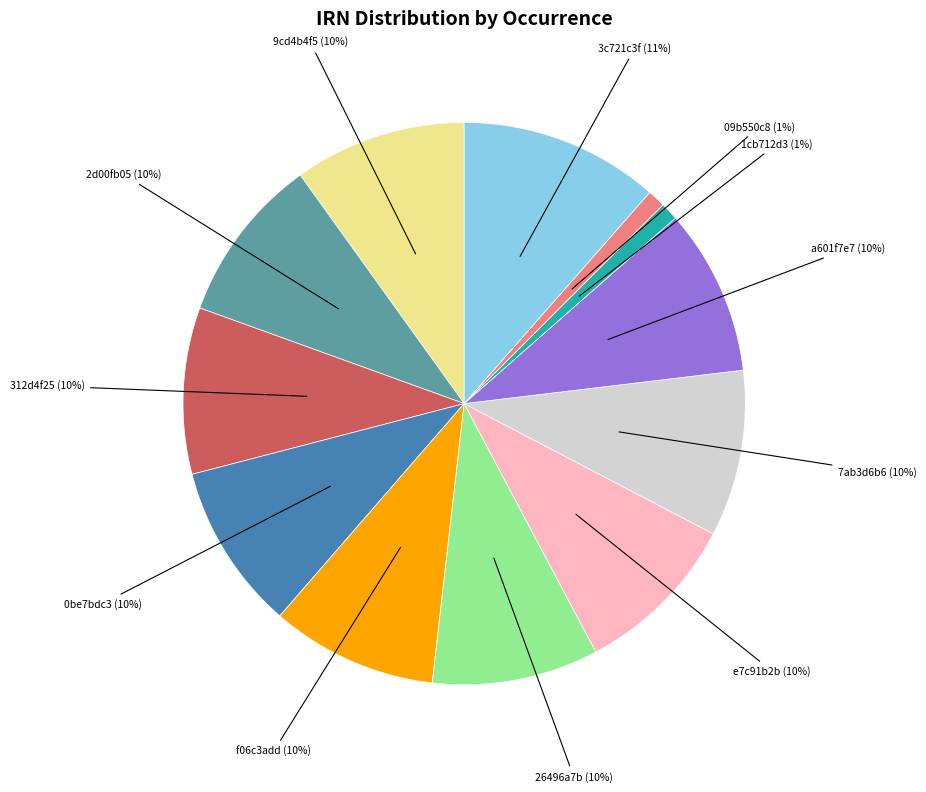

To the nearest percent, what is the average slice percentage?

8%